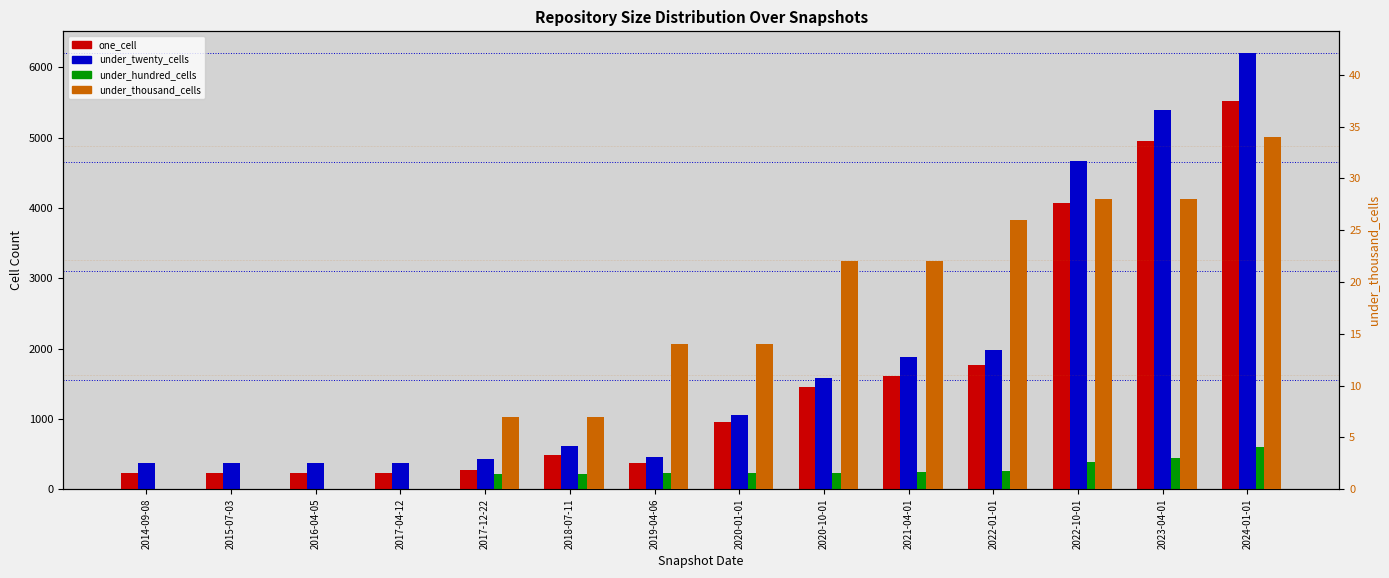

What position from the right is 2018-07-11?

9